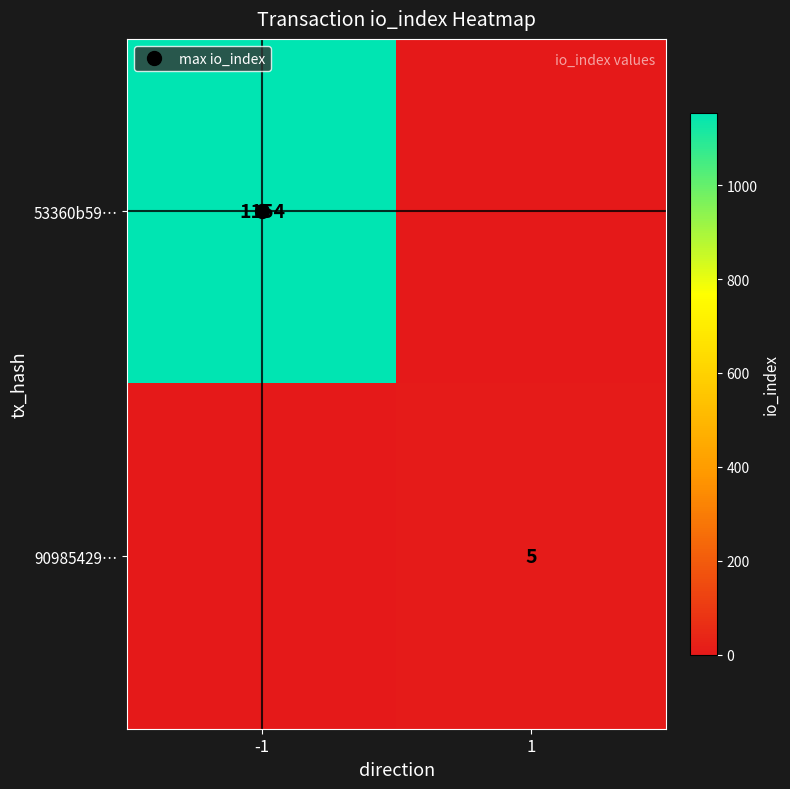

What value does the 90985429… series have at 1?

5